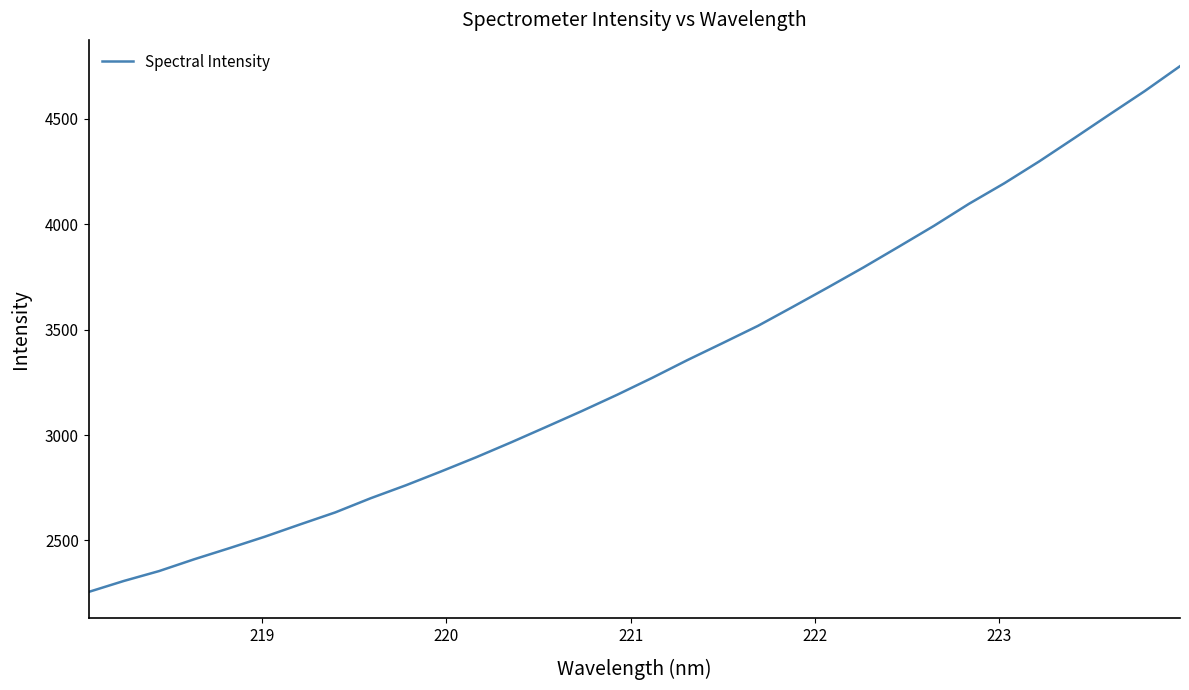

What is the difference between the maximum and minimum values?

2493.9